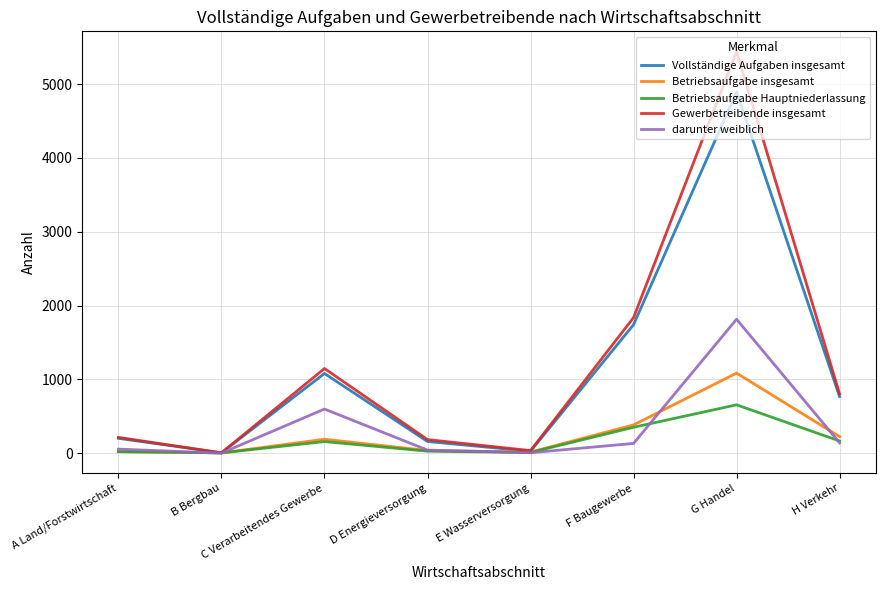

What is the sum of all Betriebsaufgabe insgesamt values?

1950